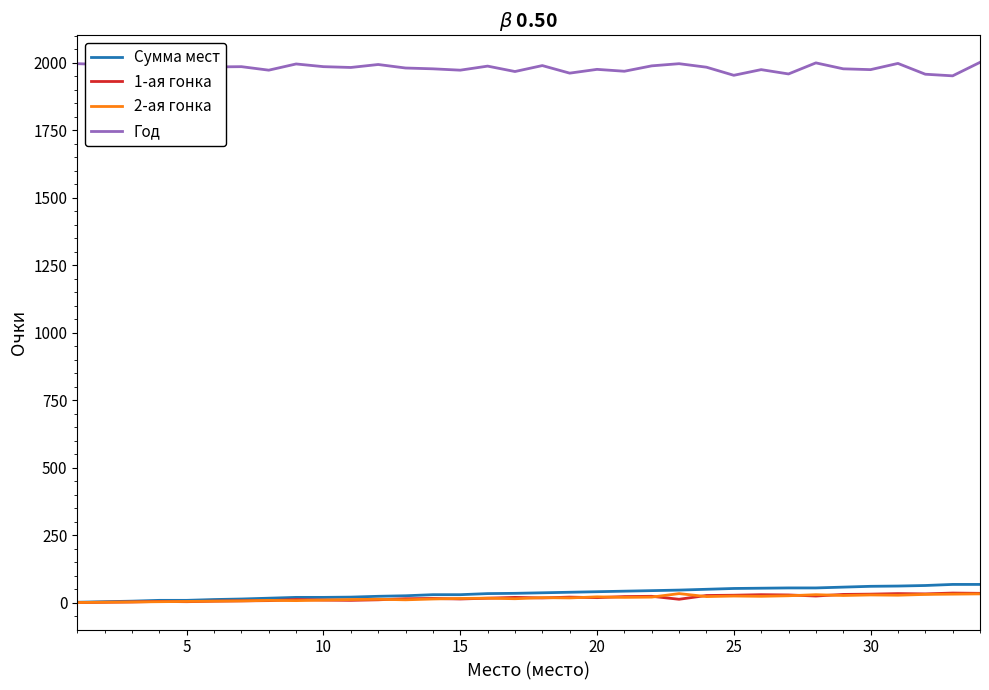

What is the greatest value displayed?

2002